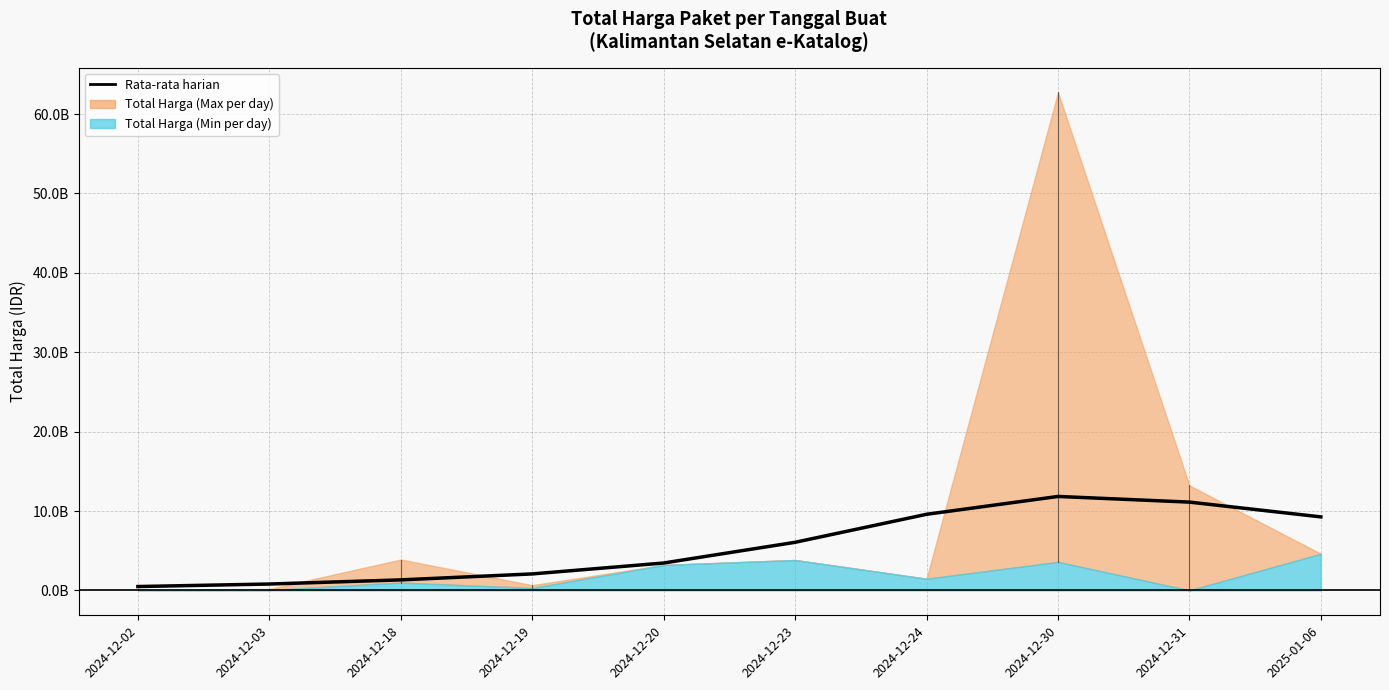

Rank the categories by value from highest to lowest.

2024-12-30, 2024-12-31, 2024-12-24, 2025-01-06, 2024-12-23, 2024-12-20, 2024-12-19, 2024-12-18, 2024-12-03, 2024-12-02